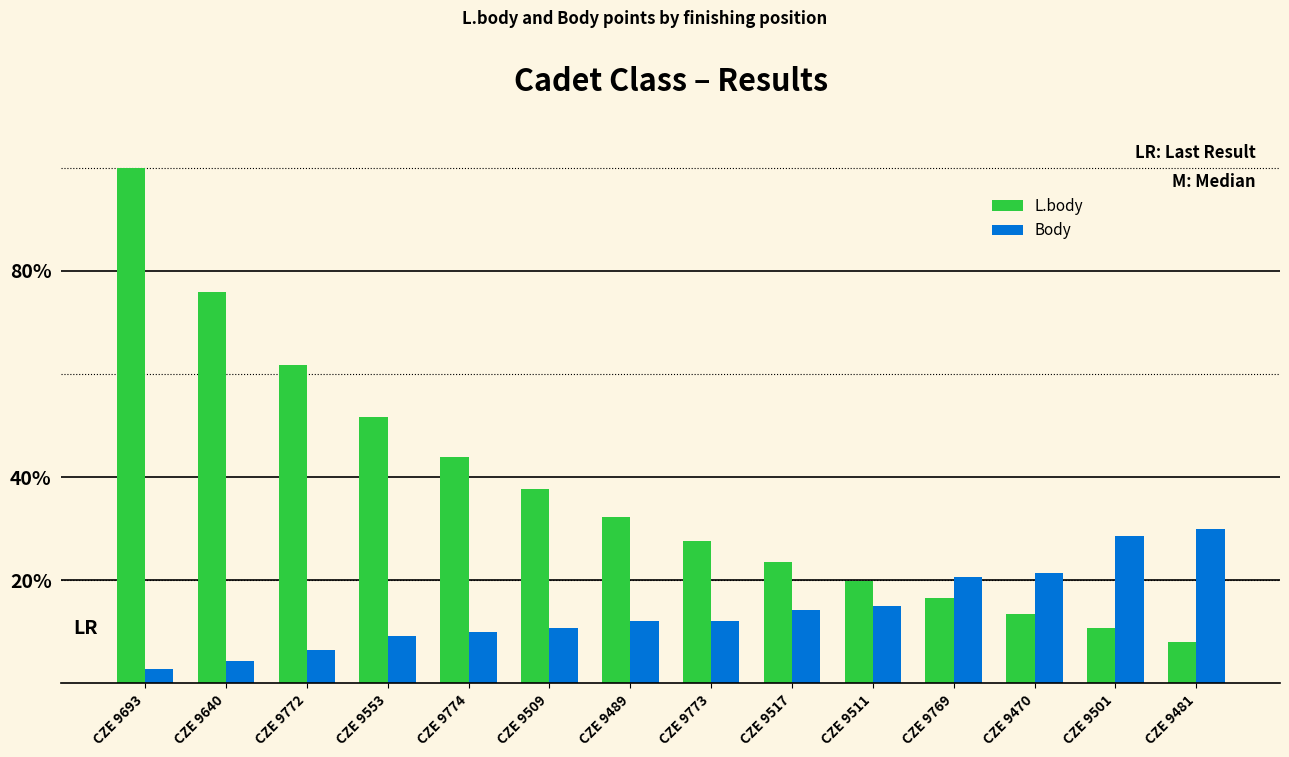

What are all the series names shown in the legend?

L.body, Body